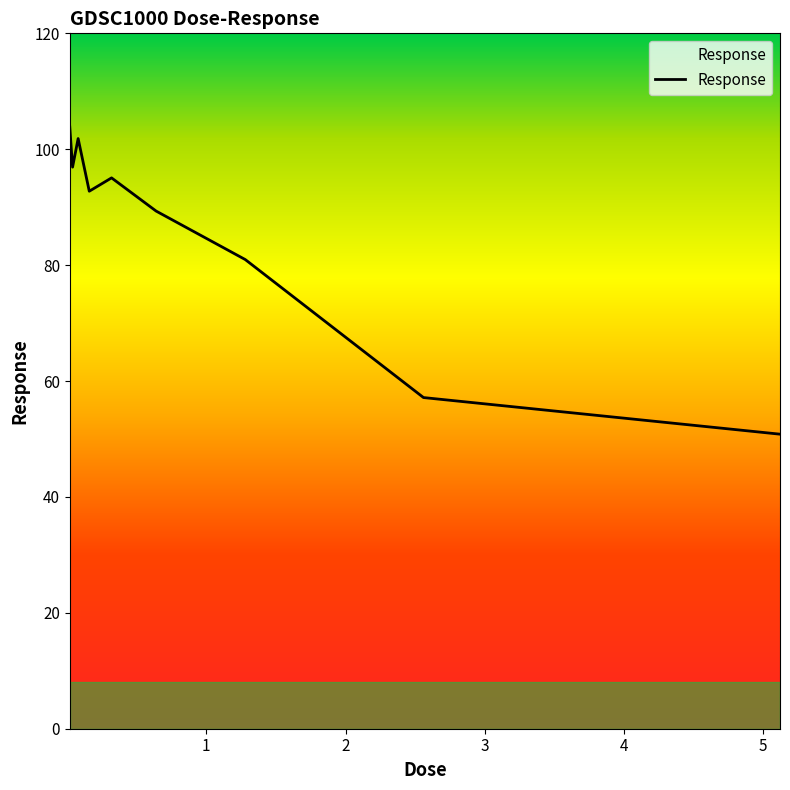

What is the minimum value shown in the chart?

50.8